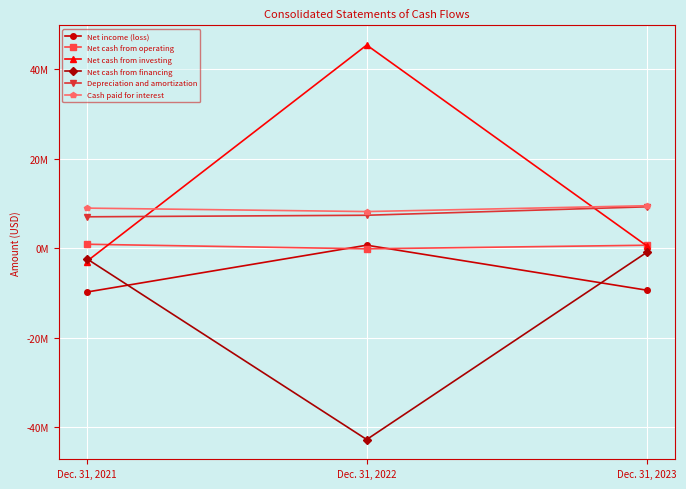

Read the Cash paid for interest value at Dec. 31, 2022, to the nearest 50.

8242000